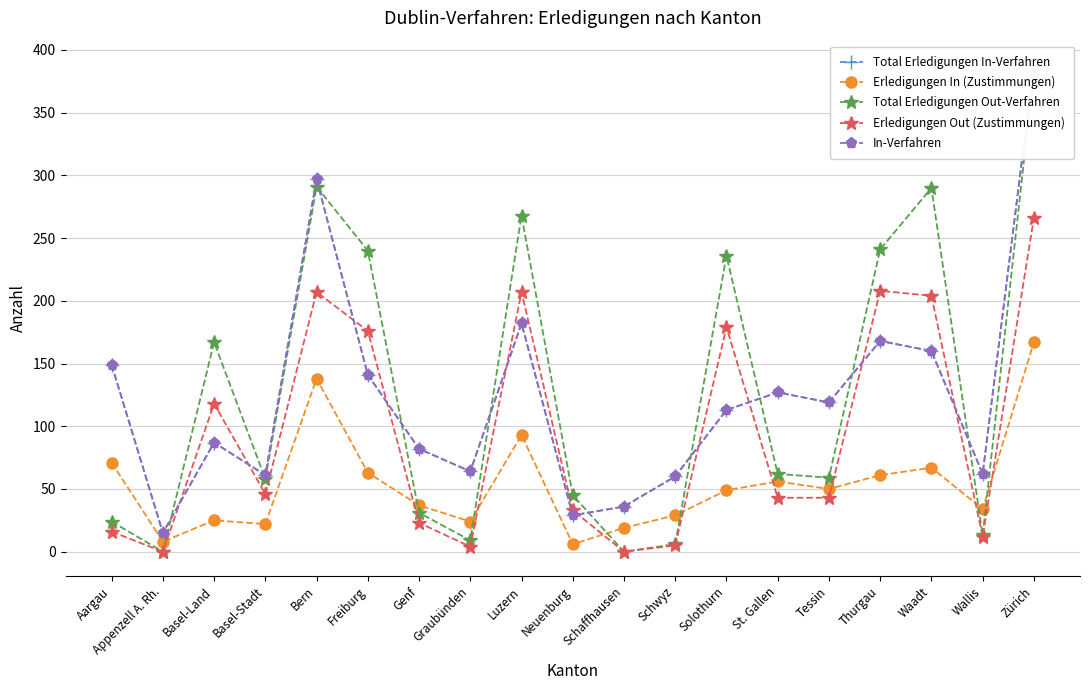

At which label does Erledigungen In (Zustimmungen) first exceed 49?

Aargau